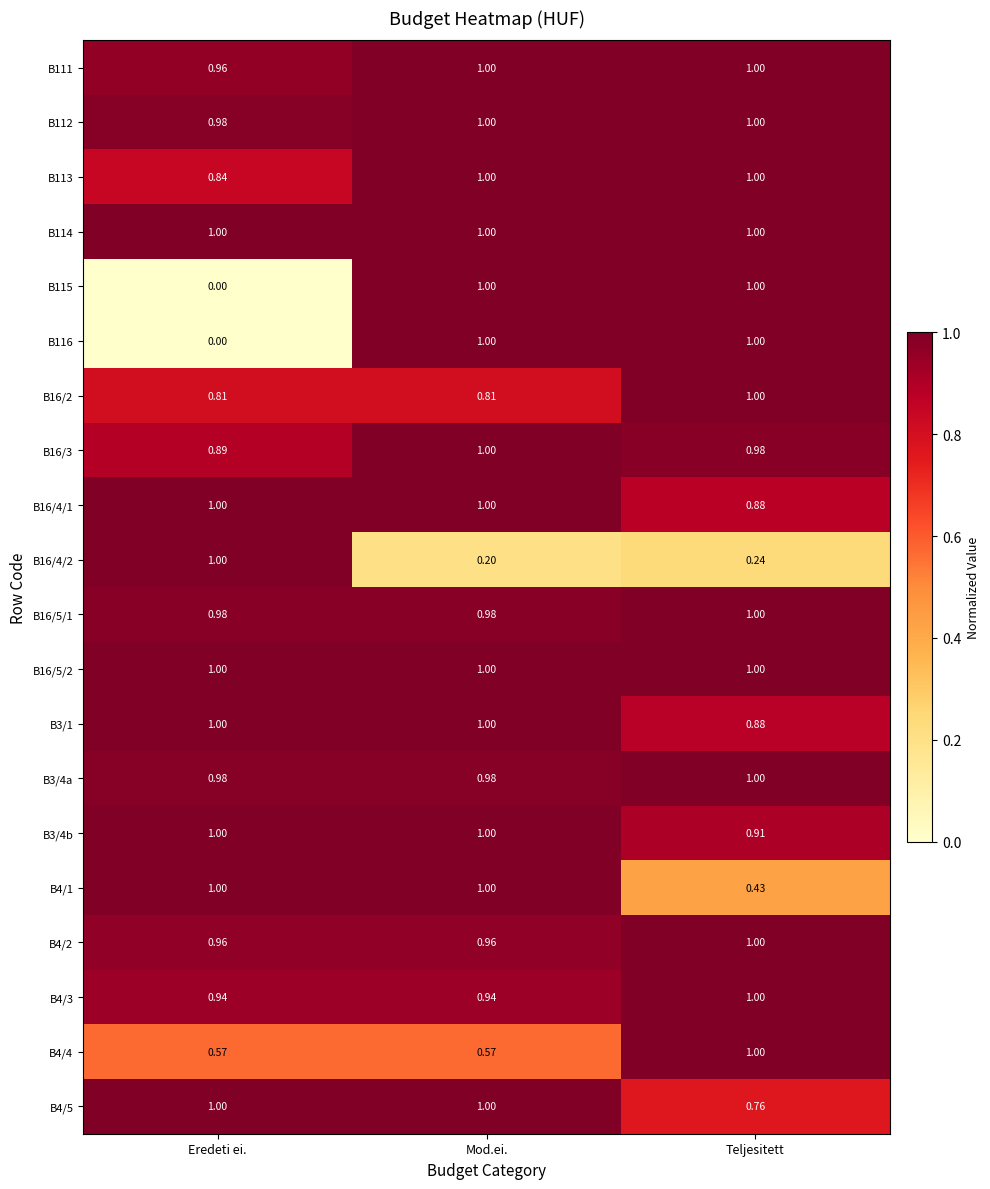

At which label is B116 closest to 0?

Eredeti ei.